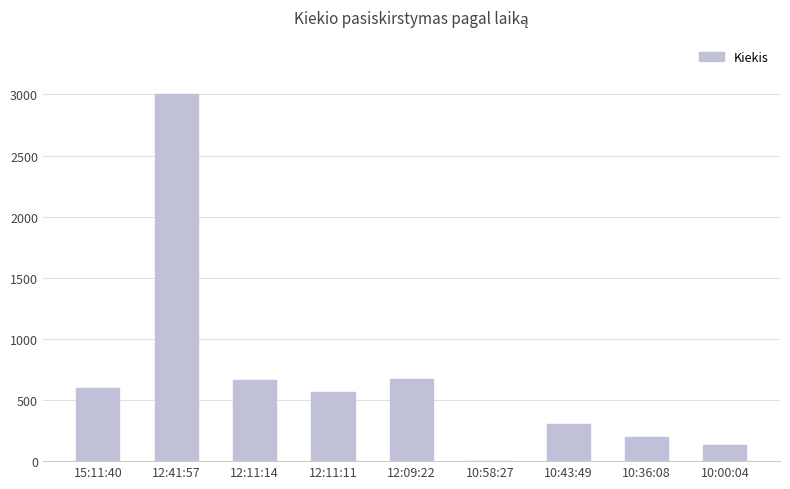

Between 12:09:22 and 12:41:57, which is larger?

12:41:57